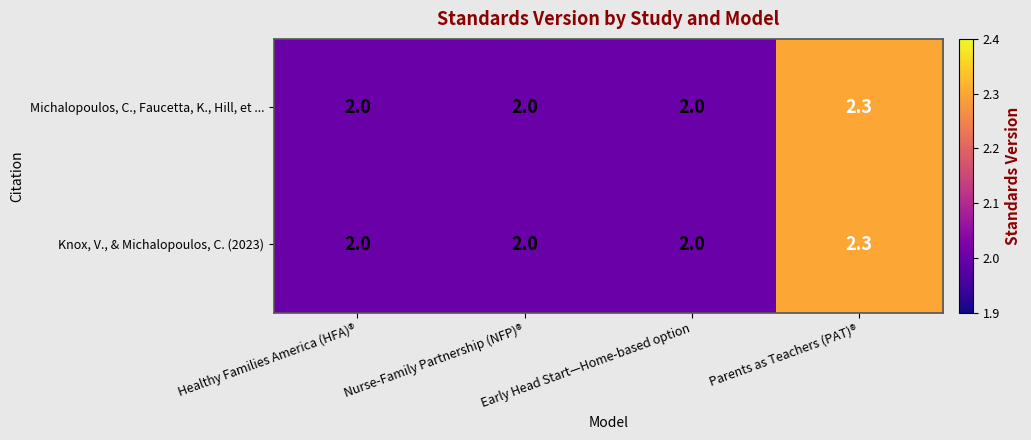

What is the greatest value displayed?

2.3